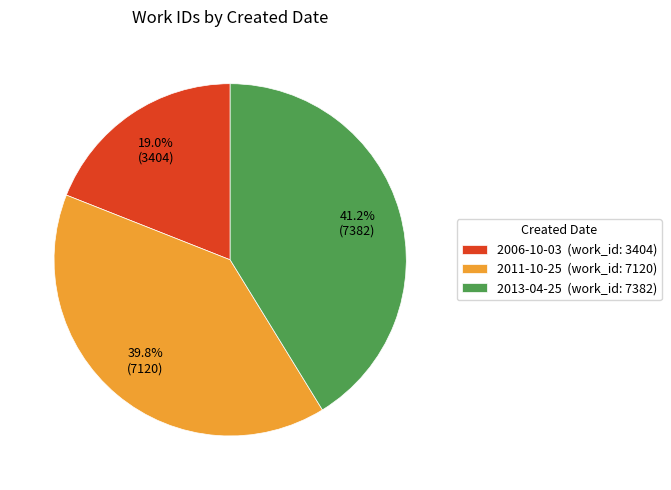

True or false: 2013-04-25 accounts for 41% of the total.

True